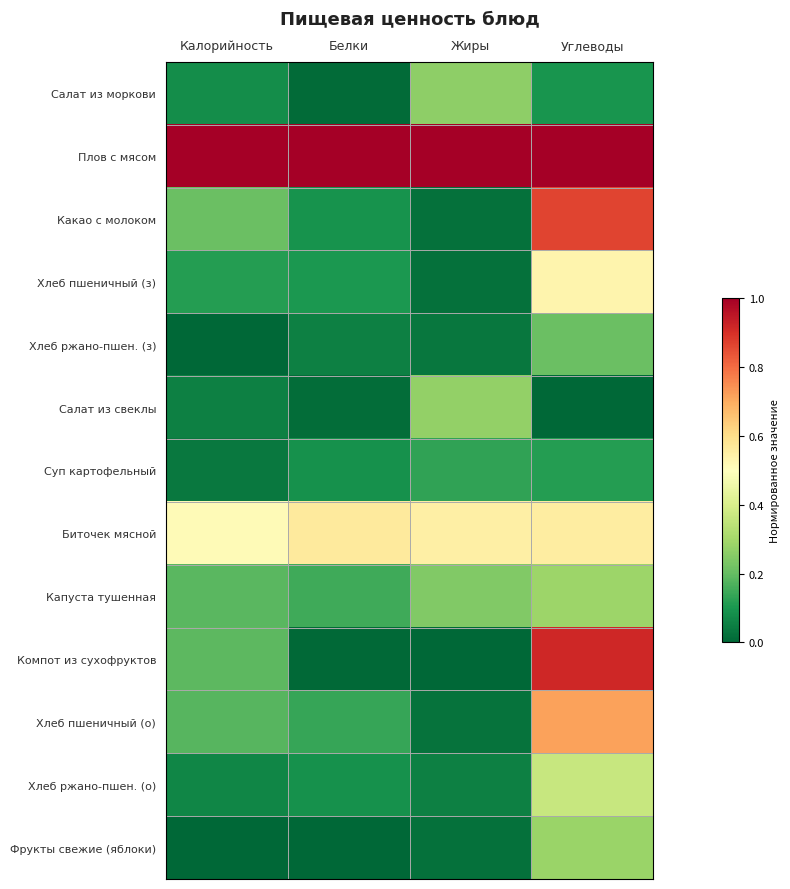

How many series are shown in this chart?

13